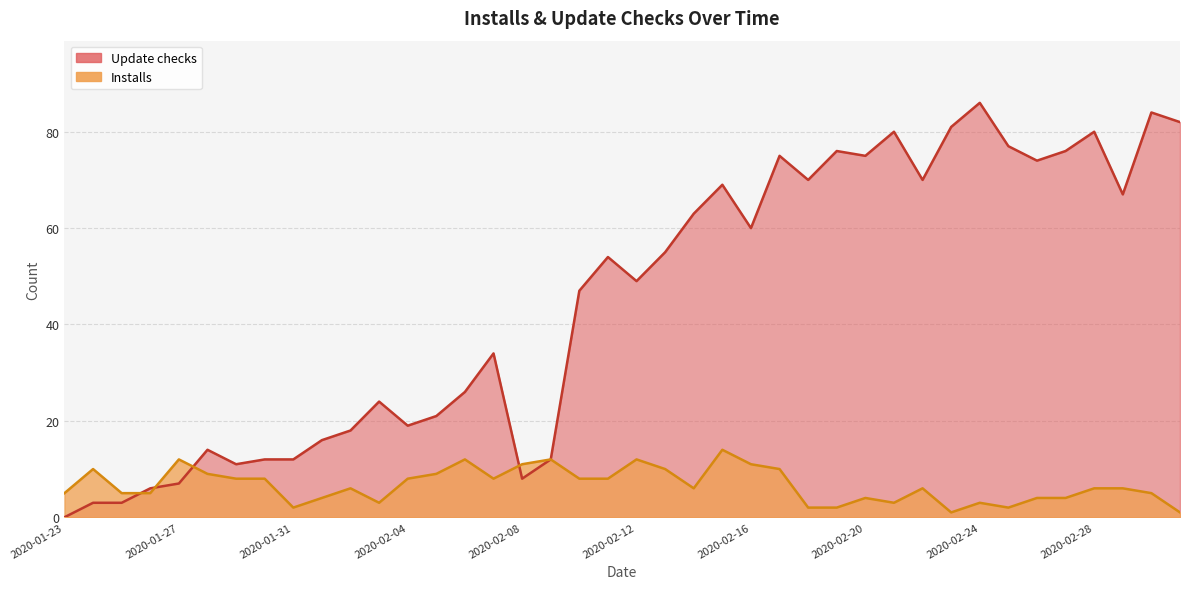

Which series has the largest range (max minus min)?

Update checks